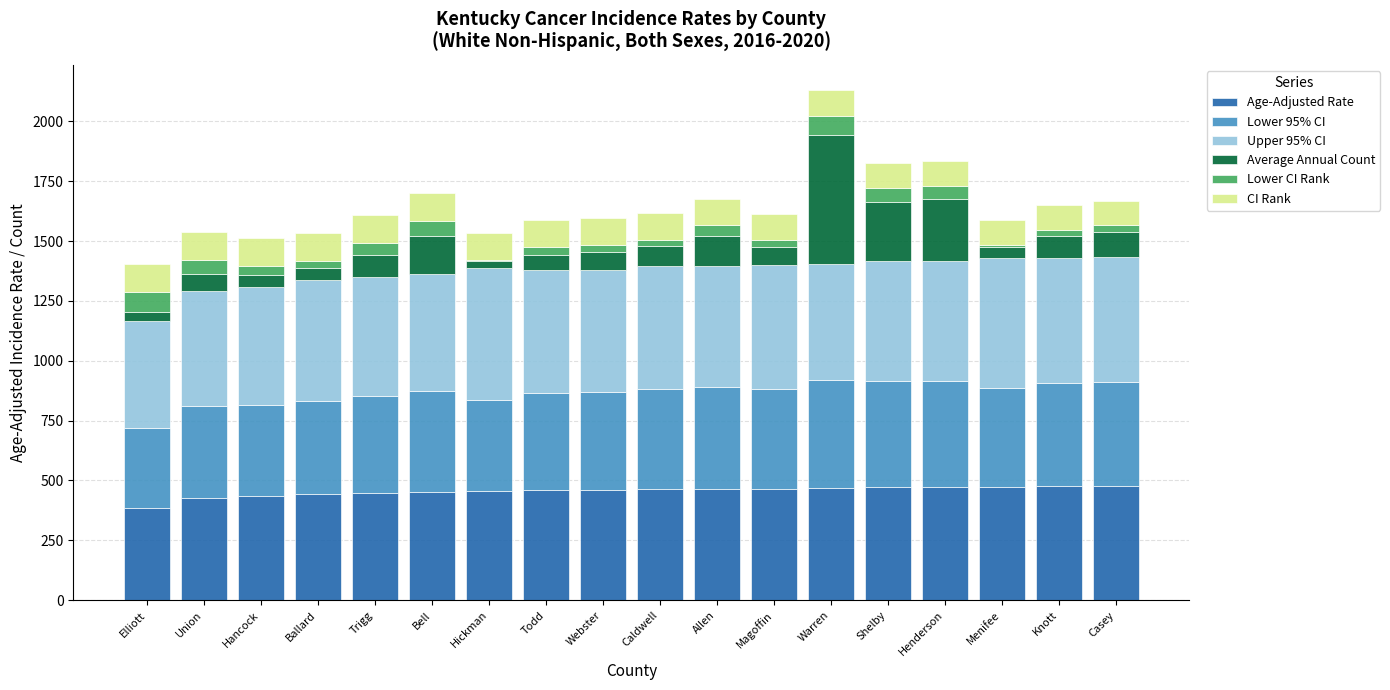

What is the maximum value for Age-Adjusted Rate?

477.4